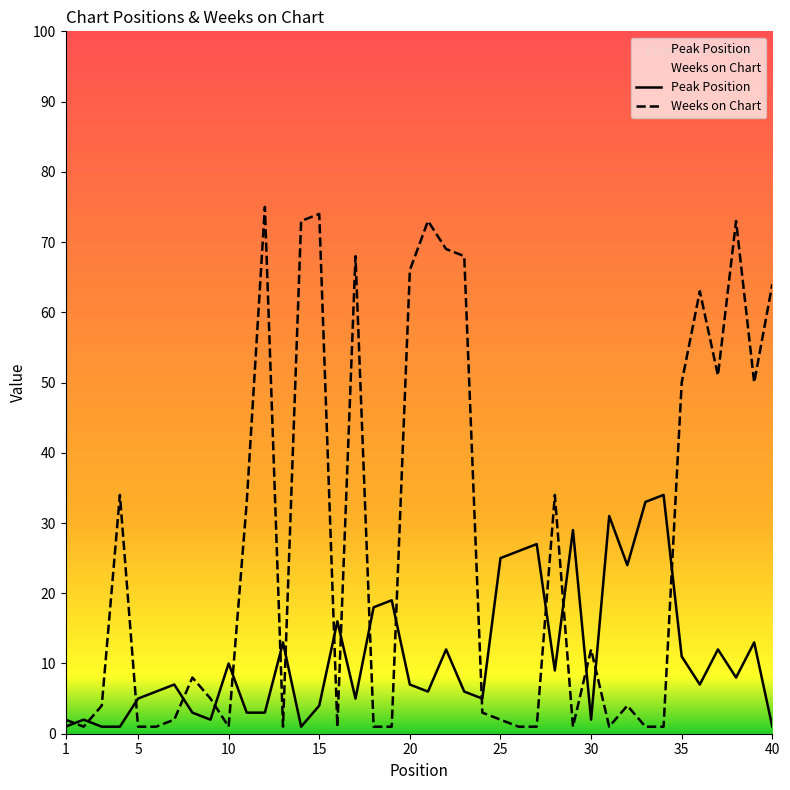

At how many categories does at least one series exceed 52?

11